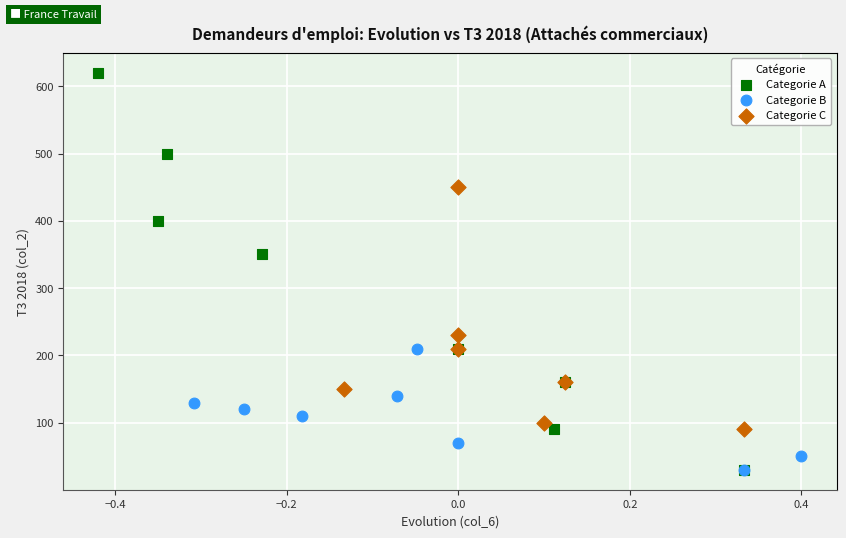

Which series reaches the maximum Y coordinate?

Categorie A